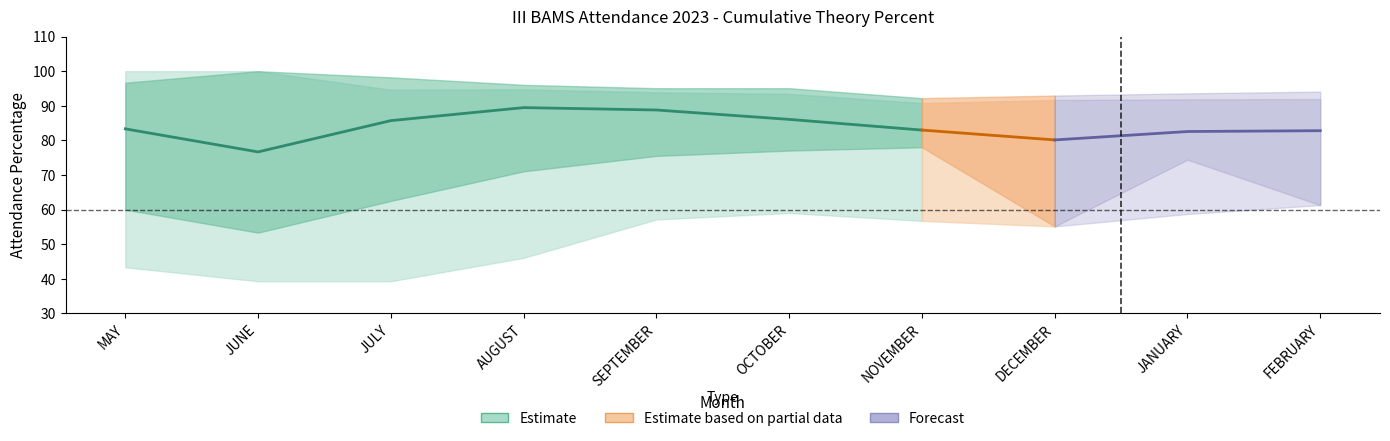

Reading left to right, list all the values displayed in this chart.

mean_percent: 83.3	76.7	85.7	89.5	88.8	86.1	83.0	80.1	82.6	82.8
upper_1: 96.7	100.0	98.2	96.0	95.1	95.1	92.2	93.0	93.6	94.1
lower_1: 60.0	53.3	62.5	71.0	75.5	77.0	78.0	55.1	74.4	61.3
upper_2: 100.0	100.0	94.6	94.7	93.9	93.4	90.8	91.7	91.9	91.9
lower_2: 43.3	39.3	39.3	46.0	57.1	59.0	56.7	55.1	58.7	61.3